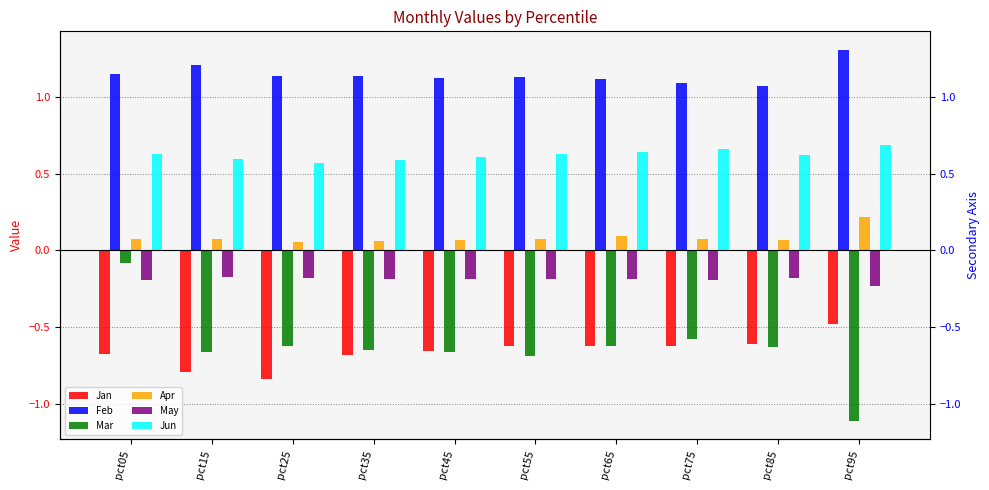

What is the average value of the May series?

-0.2